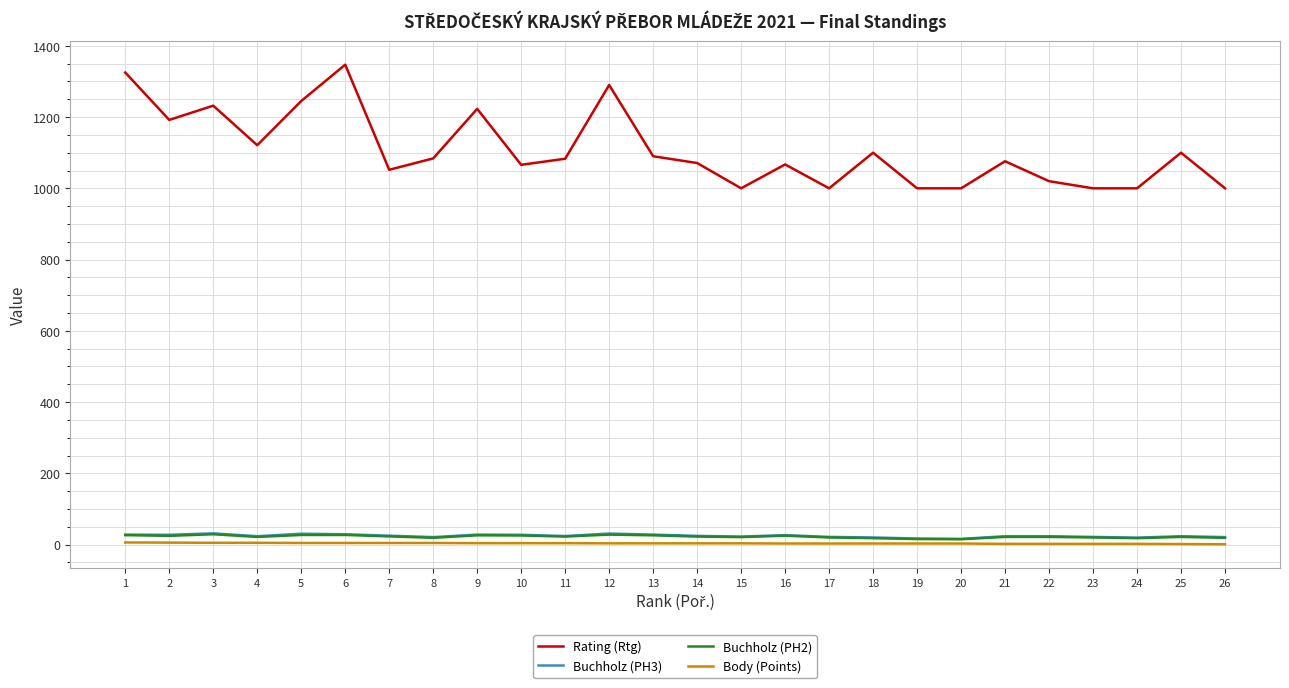

What is the sum of all Buchholz (PH2) values?

584.0